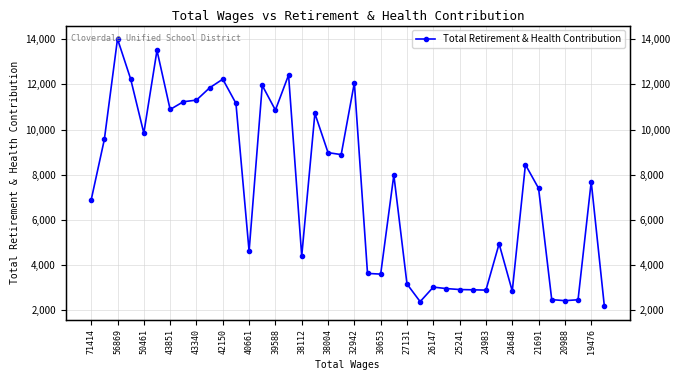

What is the label of the 15th point from the right?

25